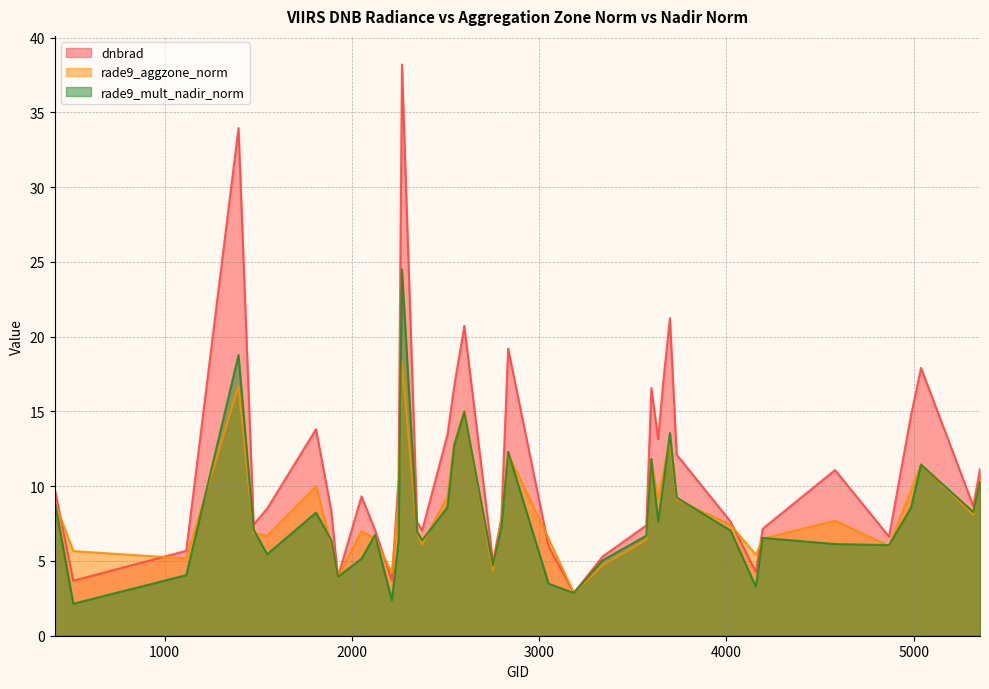

What is the sum of the rade9_aggzone_norm values at 3734 and 1394?

25.8